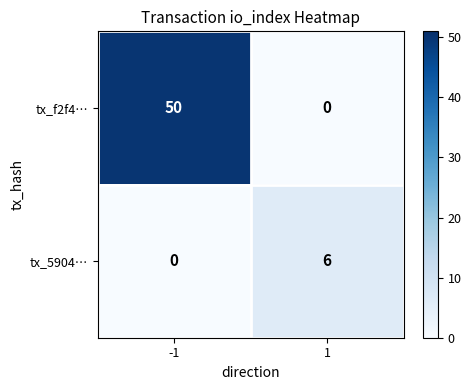

How many values in the tx_5904… series are below 6?

1